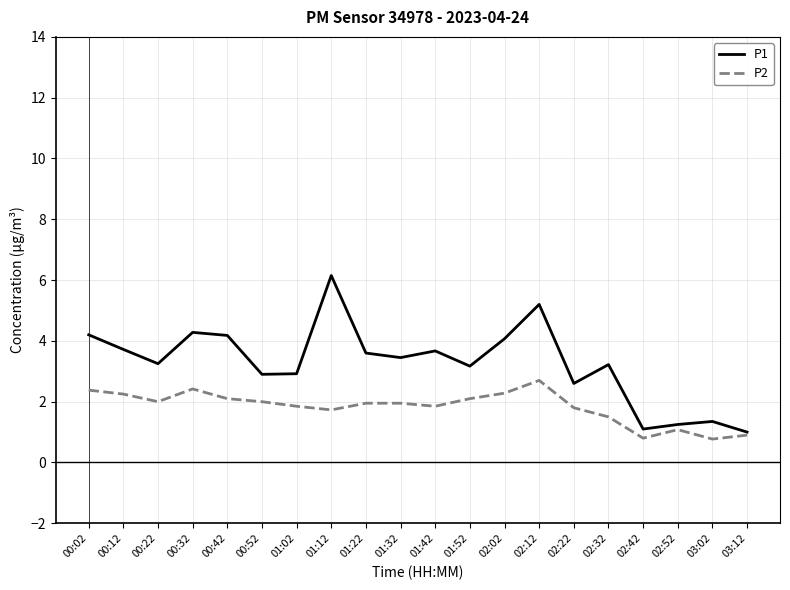

Which series has the largest total across all categories?

P1